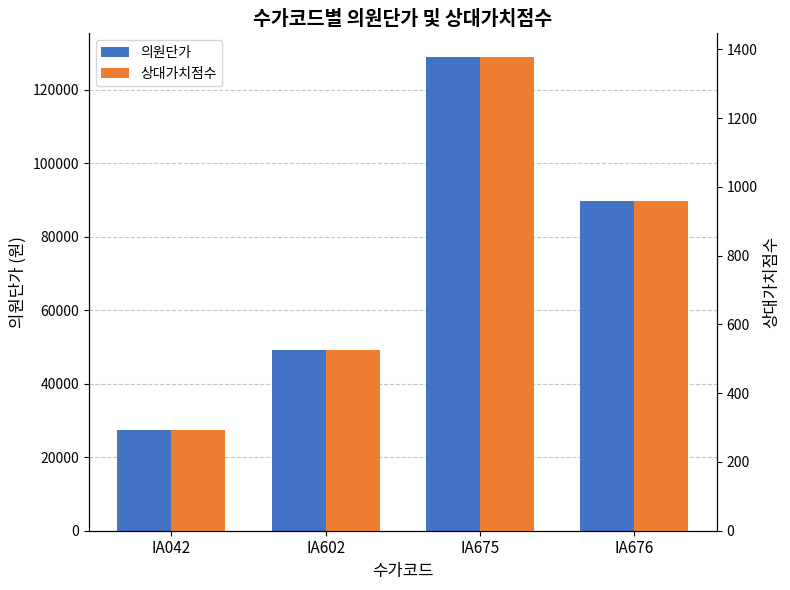

Which series changed the most between IA602 and IA676?

의원단가